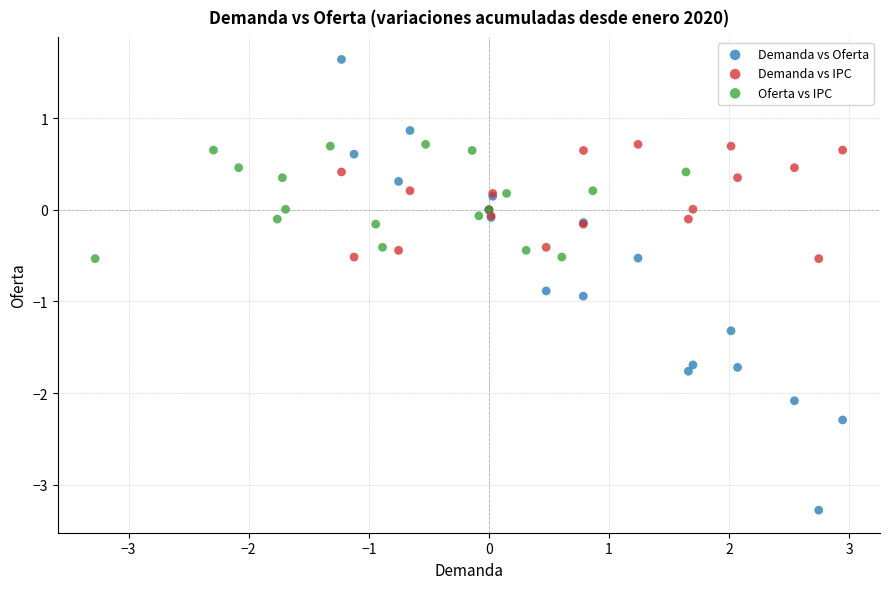

Which series has the largest Y range (max minus min)?

Demanda vs Oferta